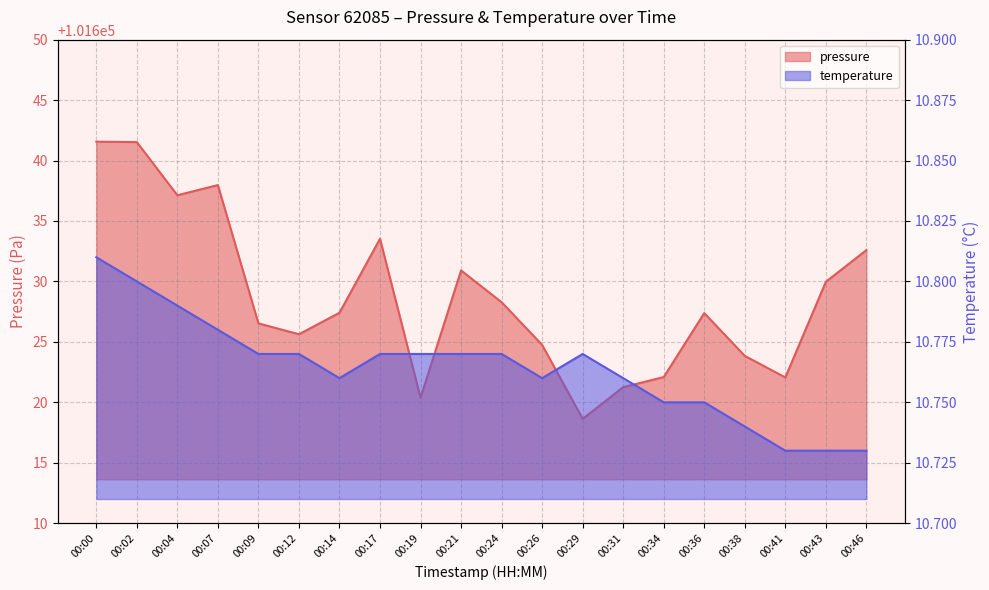

How many interior local peaks does the temperature series have?

1